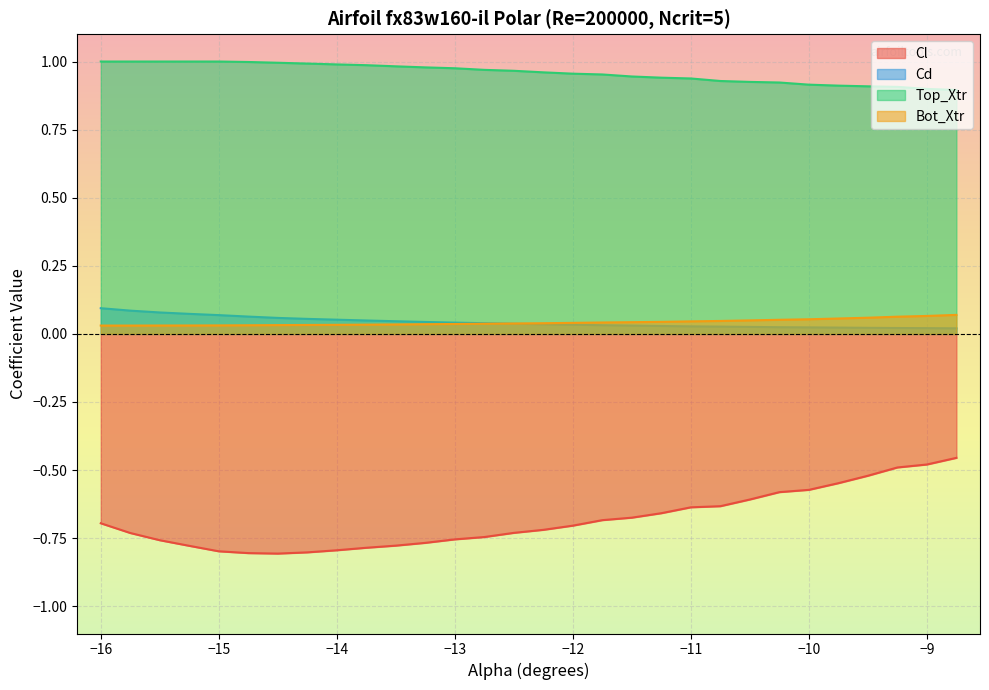

Which series has the widest spread of values?

Cl